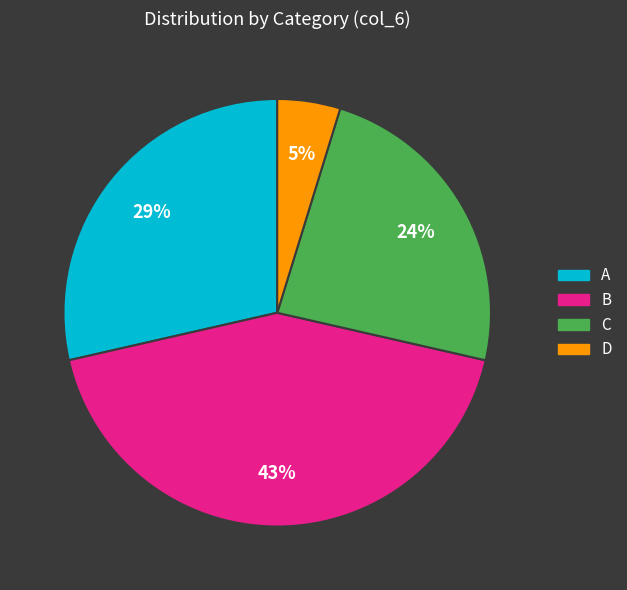

How many slices are in this pie chart?

4